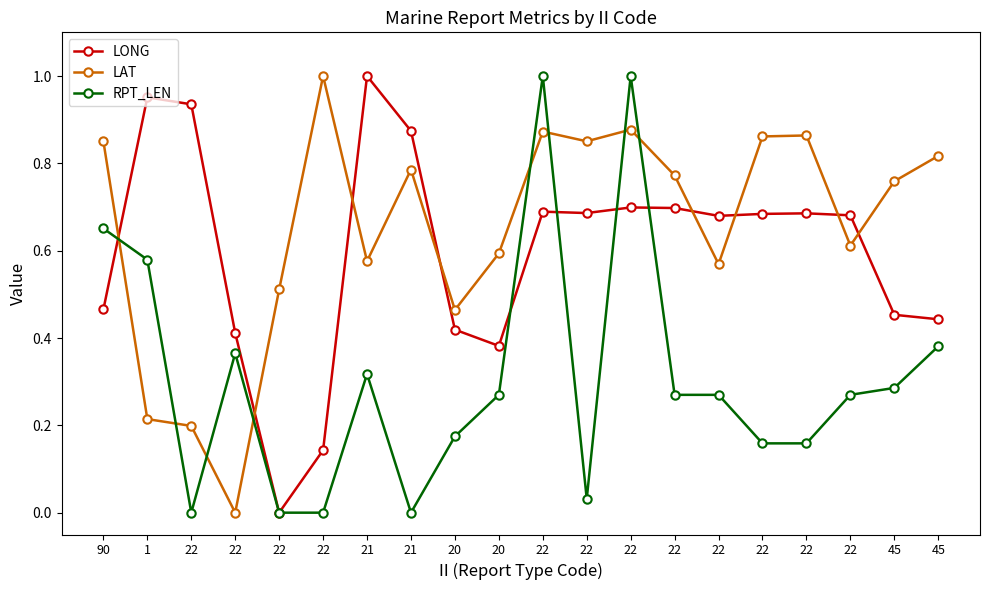

What is the approximate value of LONG at 1?

1.0